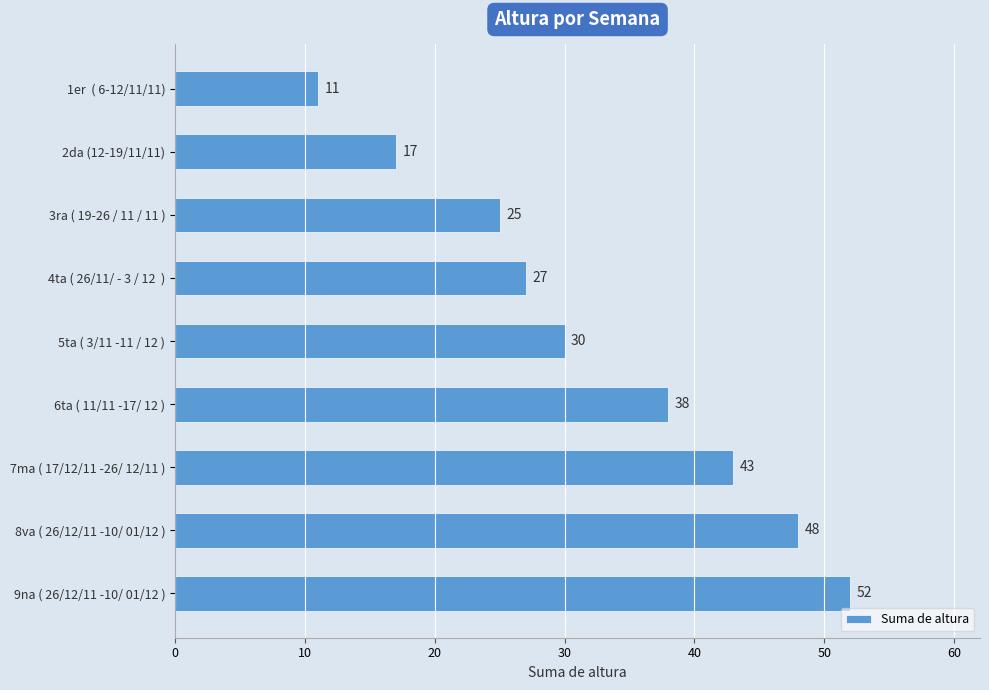

What is the minimum value shown in the chart?

11